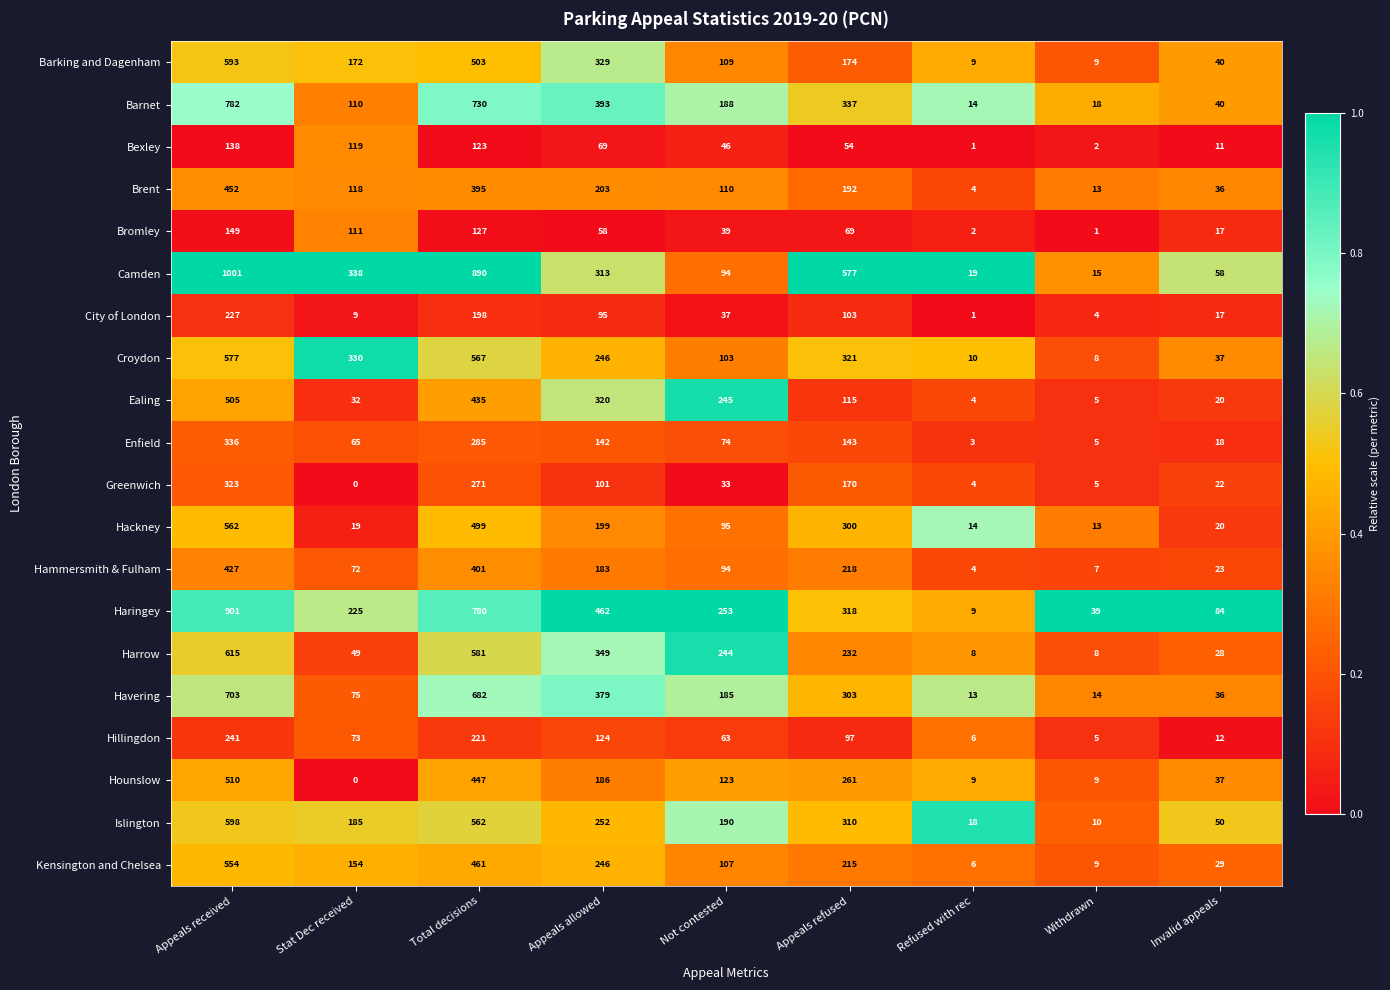

What is the total value across all series at Appeals received?

10194